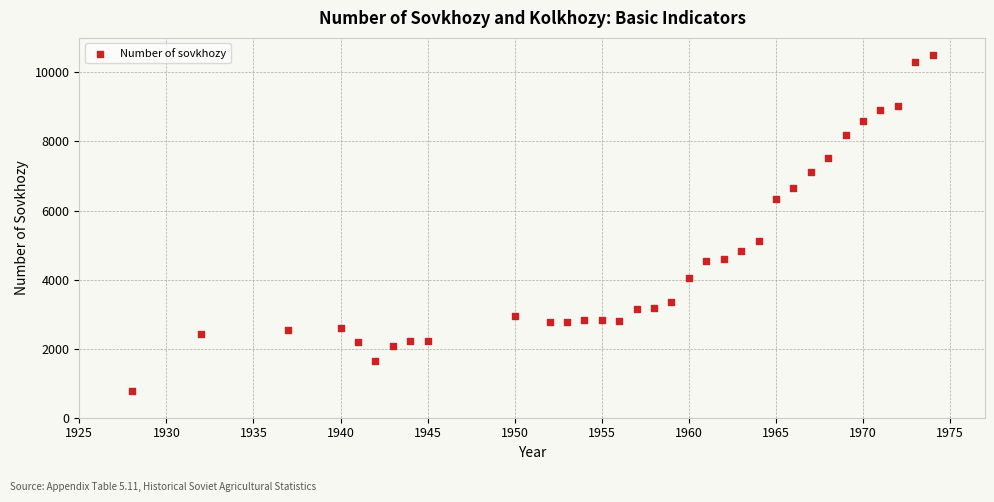

What Y value in the scatter plot is closest to 5638?

5125